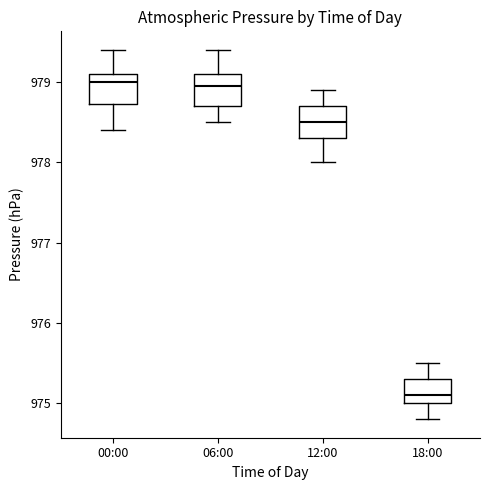

Where is the upper edge of the box for 06:00 on the y-axis? The values are not printed on the chart, so give them approximately, as read against the axis.

979.1